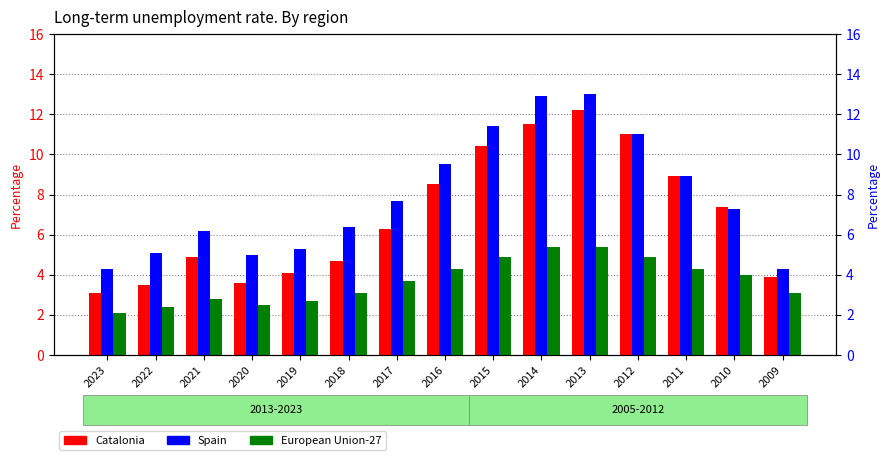

What is the difference between the highest and lowest values at 2018?

3.3